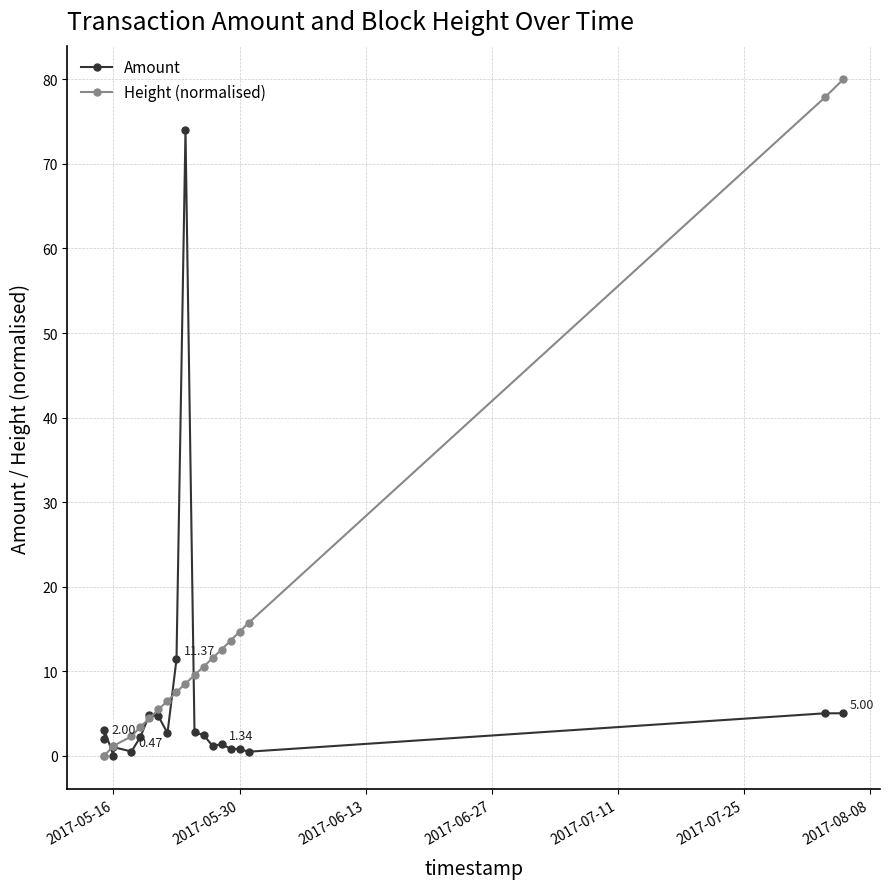

What is the difference between the Height (normalised) values at 16 and 2017-05-30?

14.7